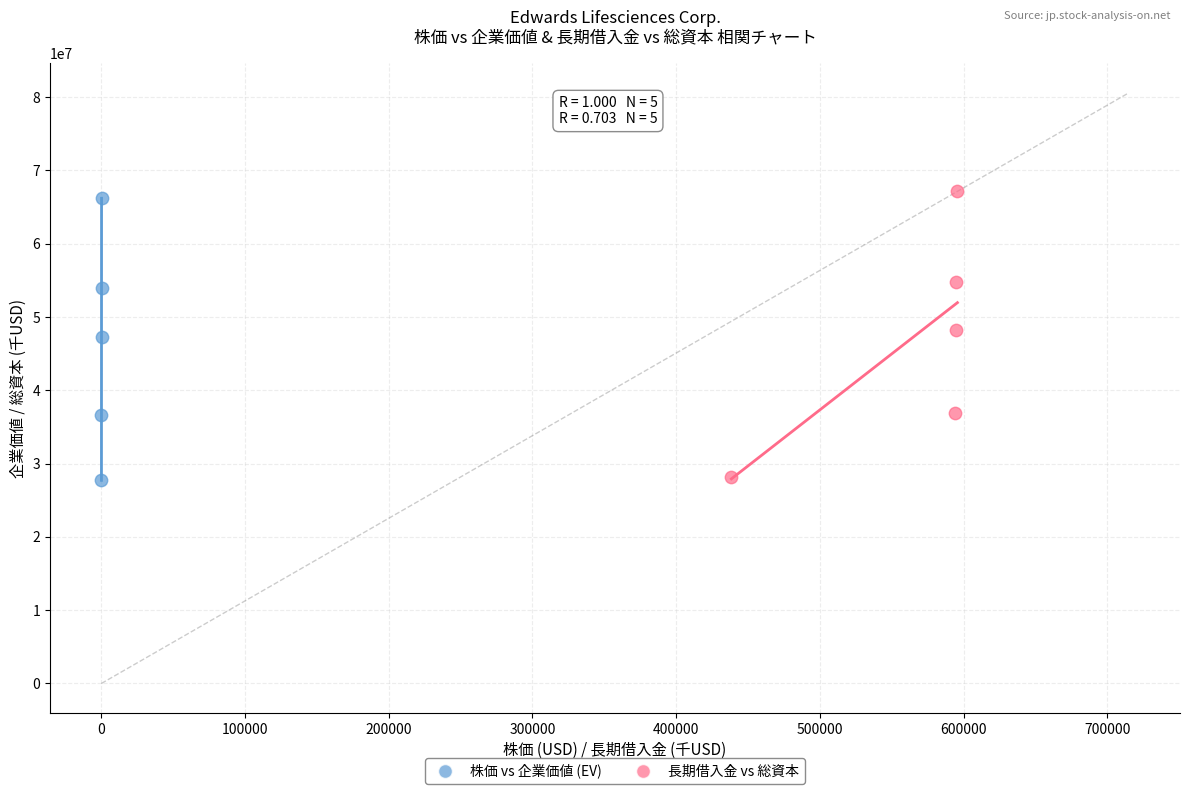

Which series has the widest spread of Y values?

長期借入金 vs 総資本